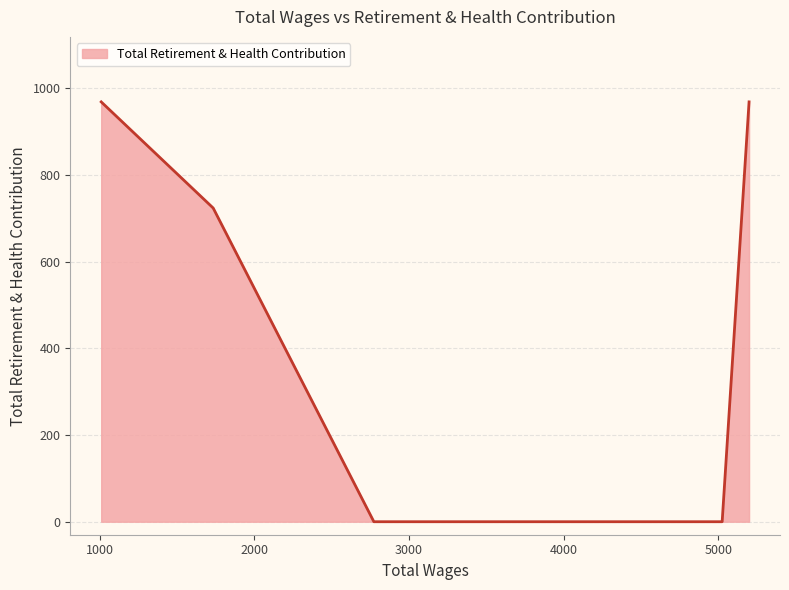

What is the maximum value shown in the chart?

969